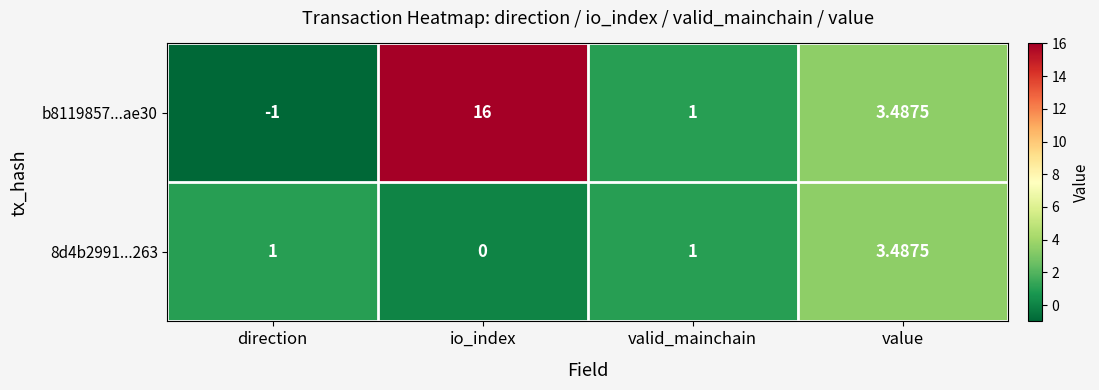

Where is b8119857...ae30 nearest to the value 7?

value